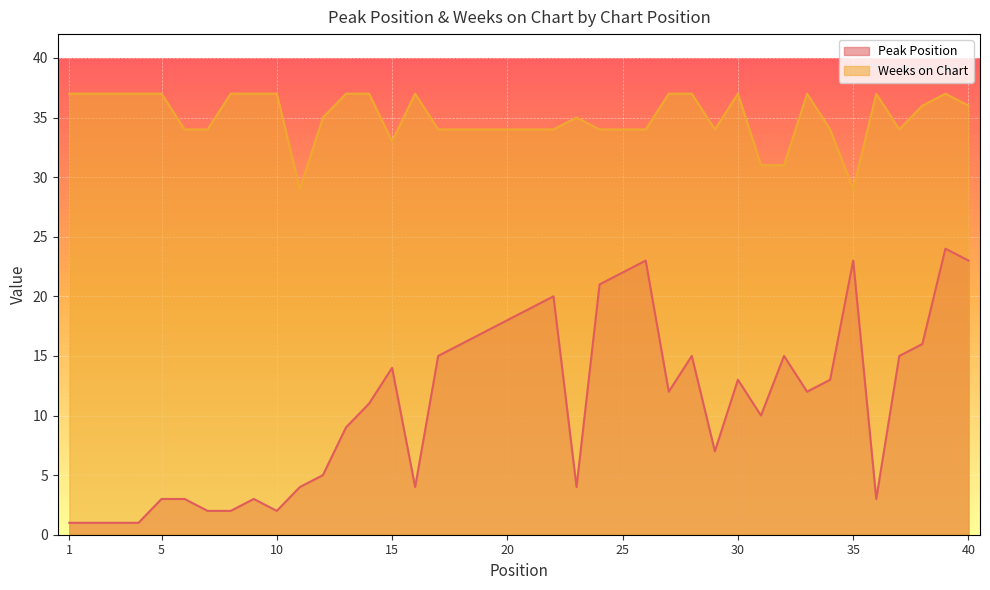

List the labels in order of Weeks on Chart value, smallest first.

11, 35, 31, 32, 15, 6, 7, 17, 18, 19, 20, 21, 22, 24, 25, 26, 29, 34, 37, 12, 23, 38, 40, 1, 2, 3, 4, 5, 8, 9, 10, 13, 14, 16, 27, 28, 30, 33, 36, 39